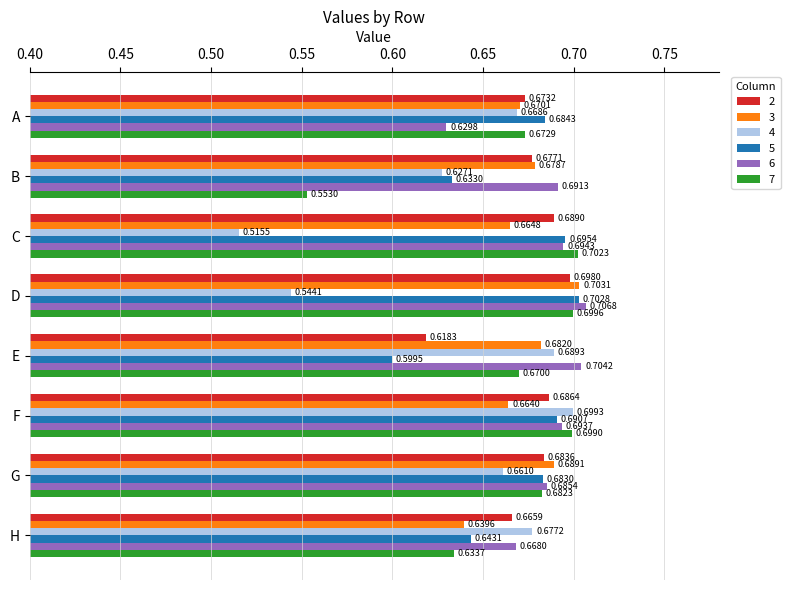

How many series are shown in this chart?

6